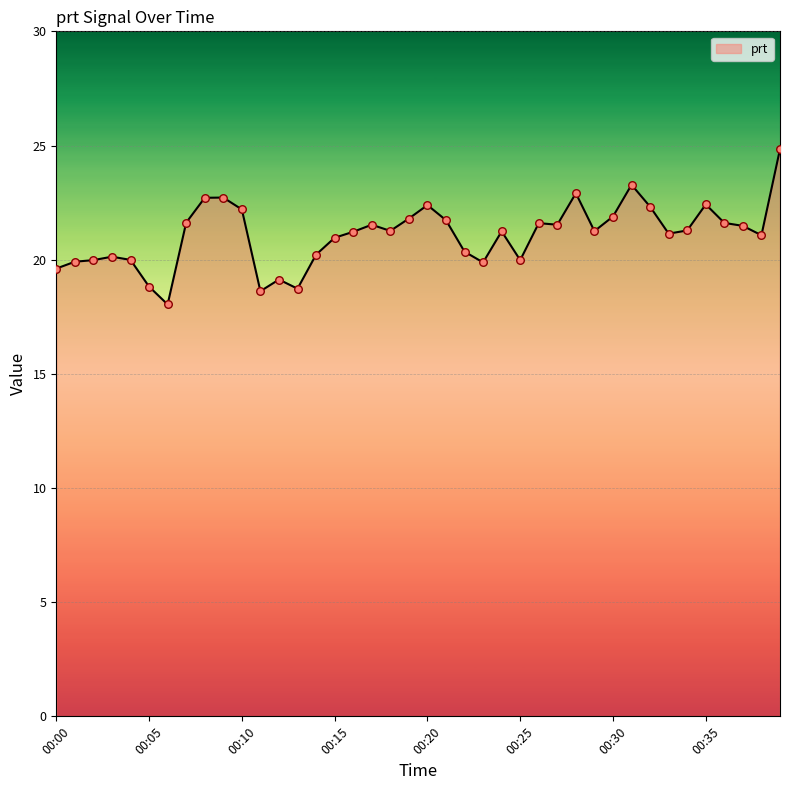

What is the maximum value shown in the chart?

24.8